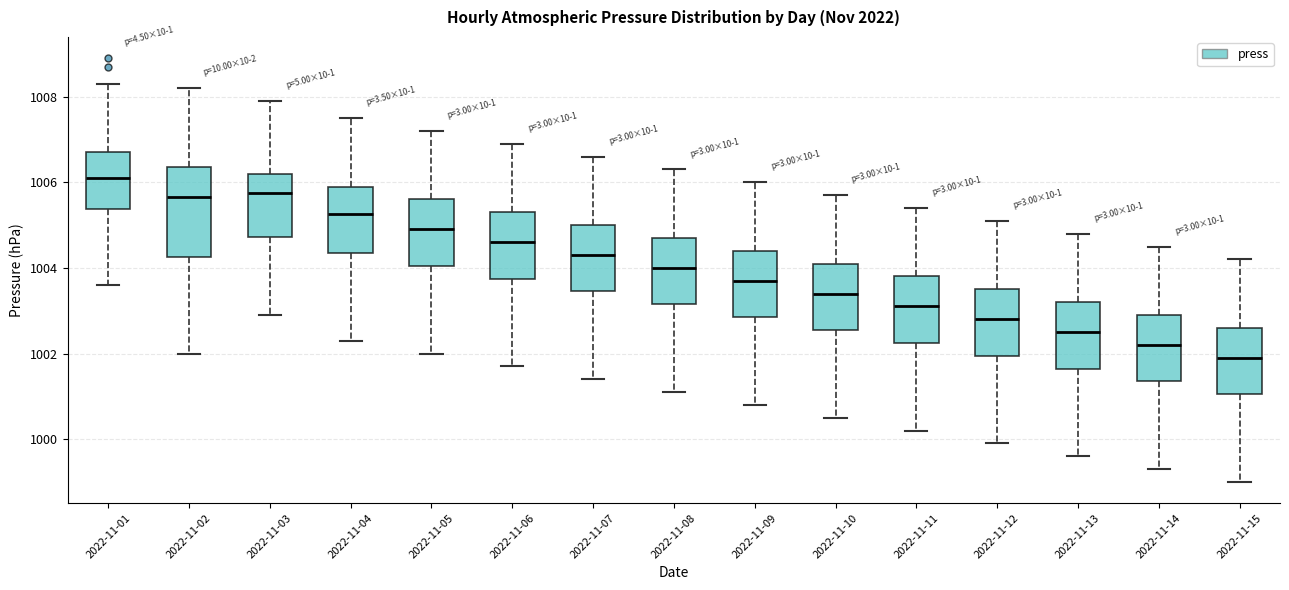

Which box's median line is the lowest?

2022-11-15